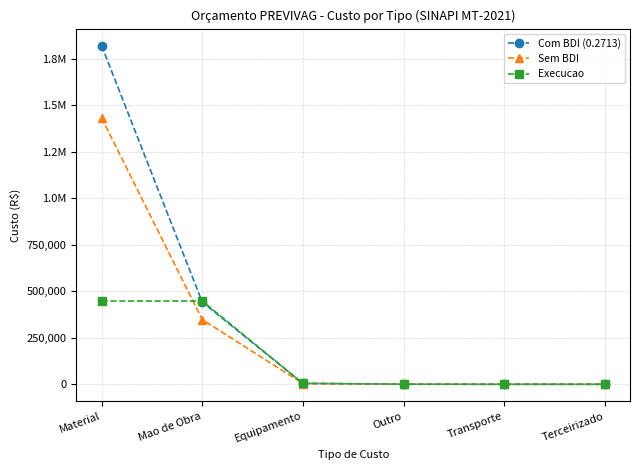

What is the sum of all Com BDI (0.2713) values?

2268256.5